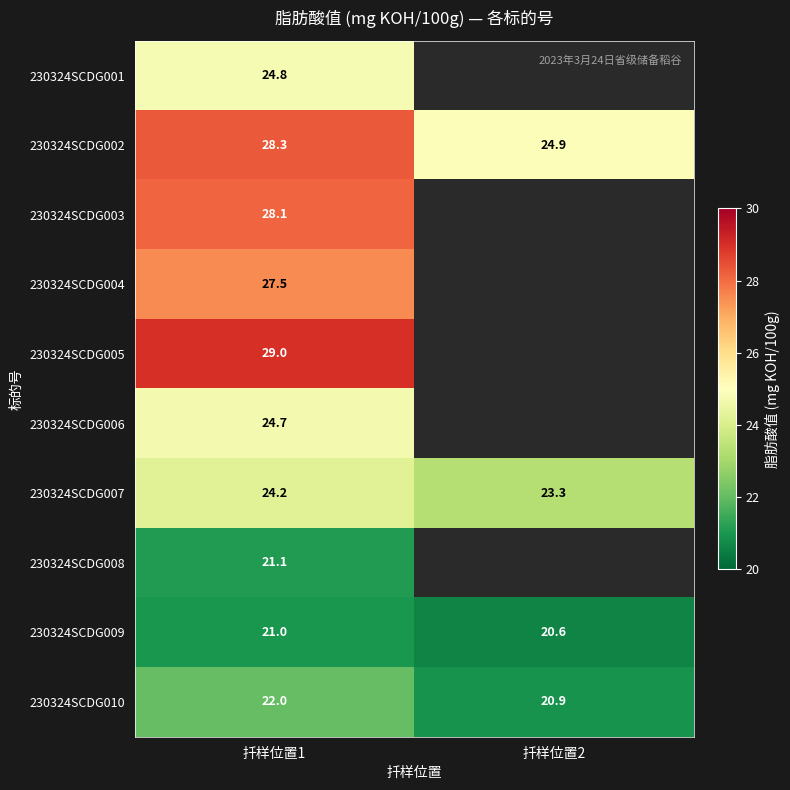

Count the number of data series in this chart.

10